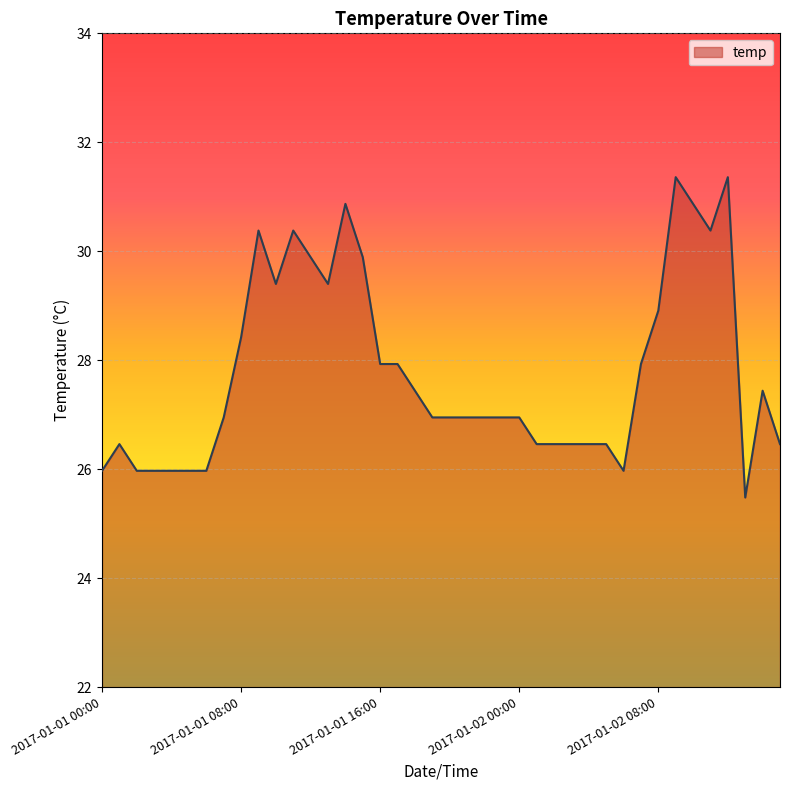

What is the sum of all values?

1111.3